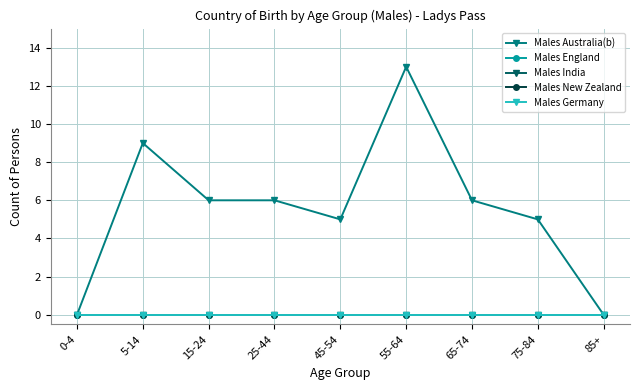

Does the chart display data point markers on the line(s)?

Yes